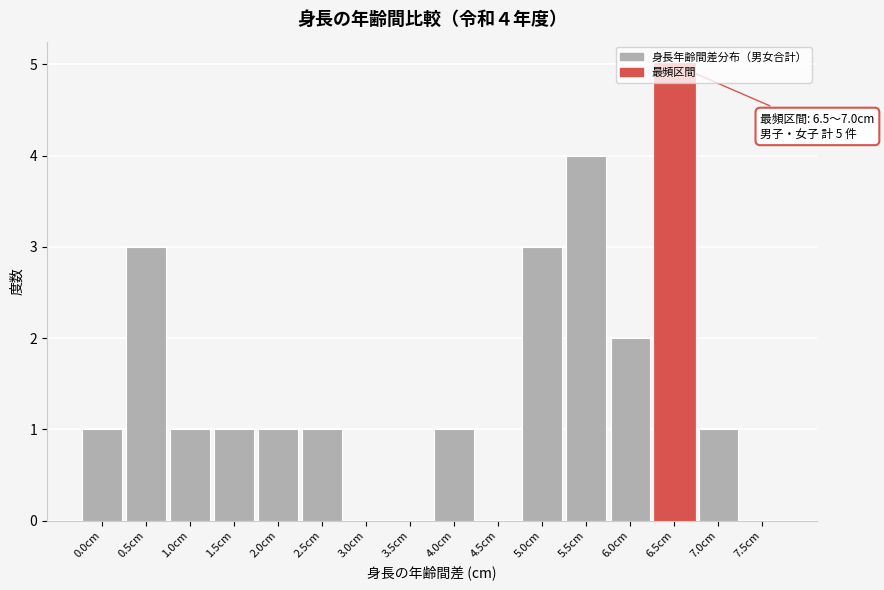

Between 3.0cm and 5.5cm, which is larger?

5.5cm